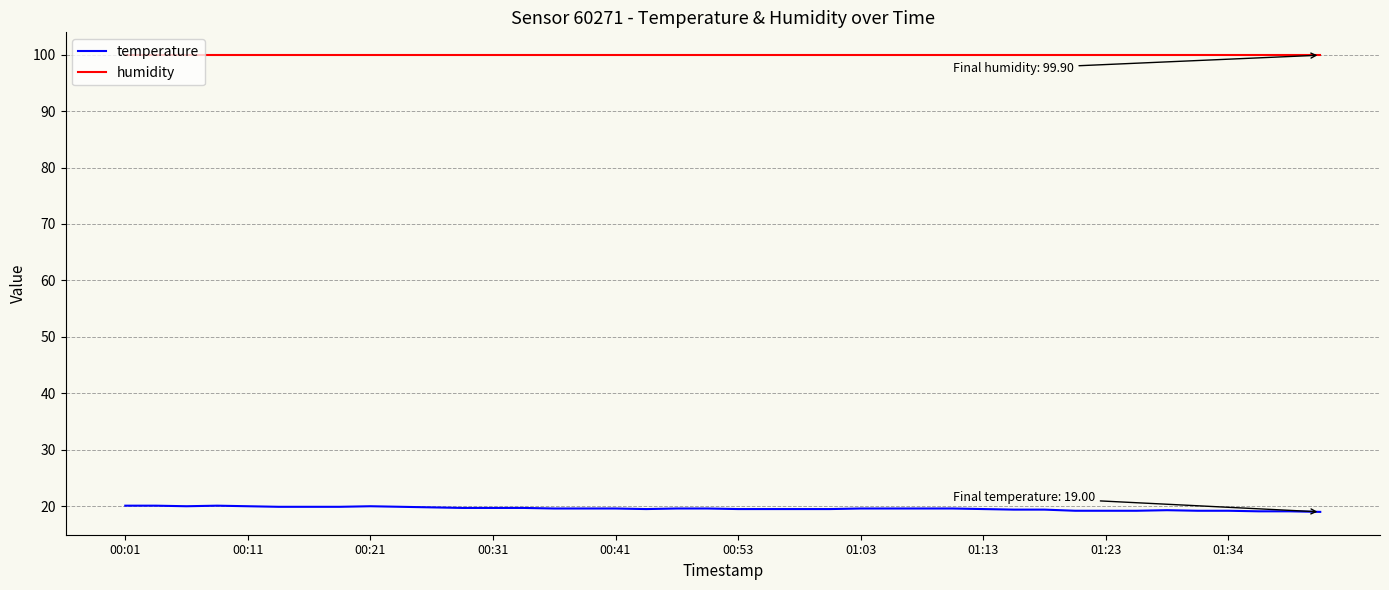

What is the smallest value displayed?

19.0